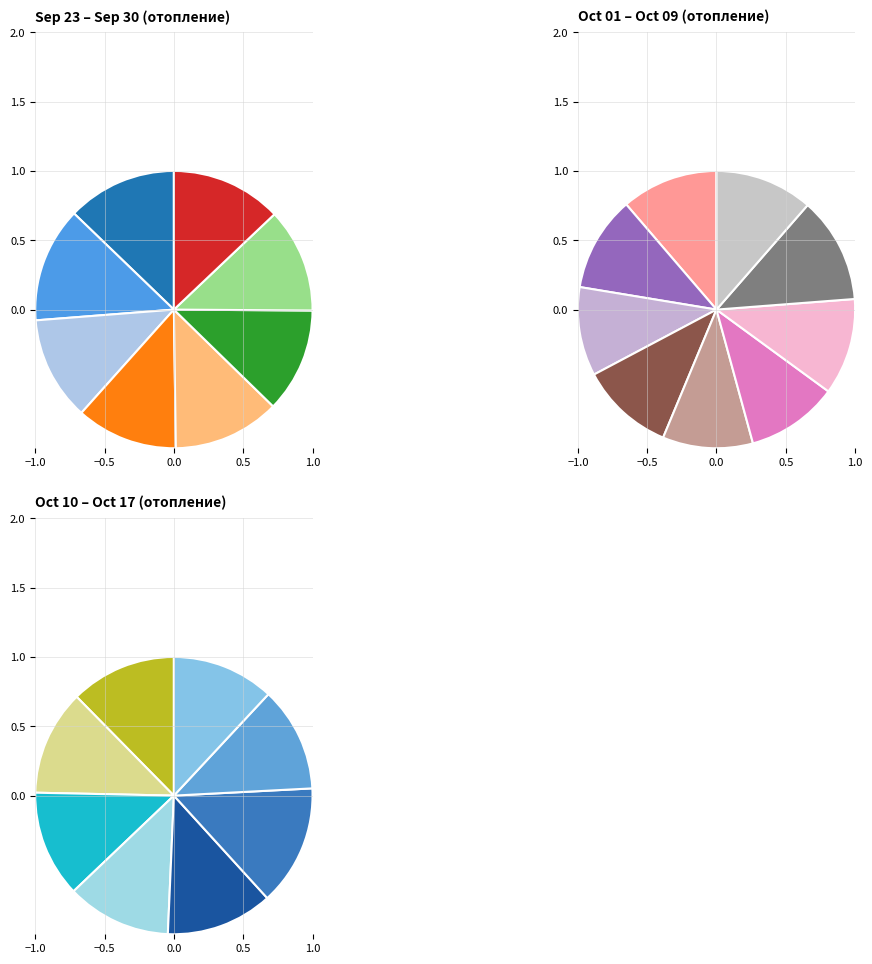

How much of the chart is everything except 08.10.17?

95.6%